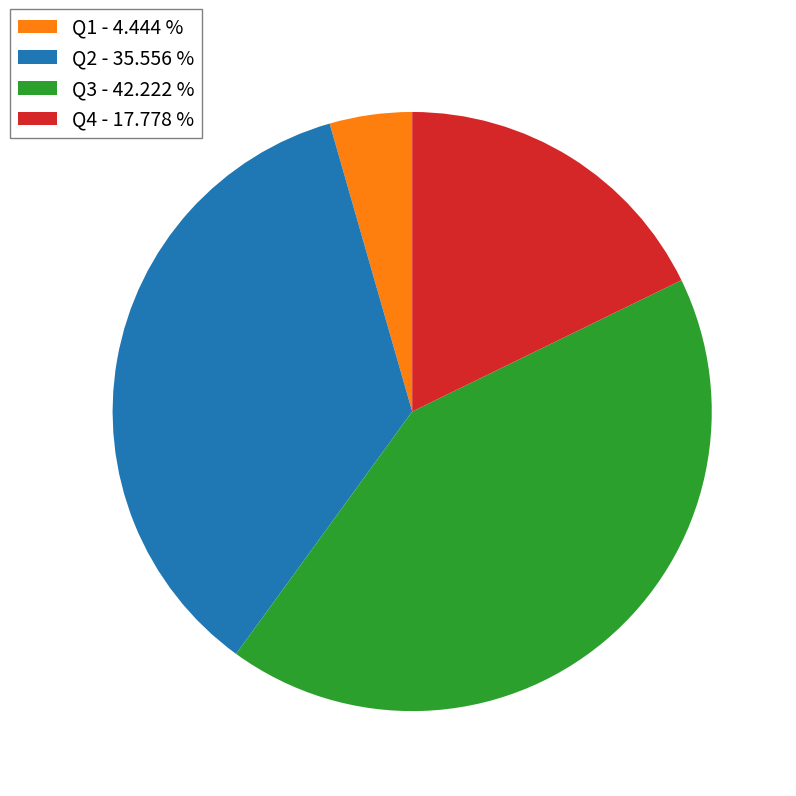

Do Q4 and Q1 together represent more than half of the pie?

No